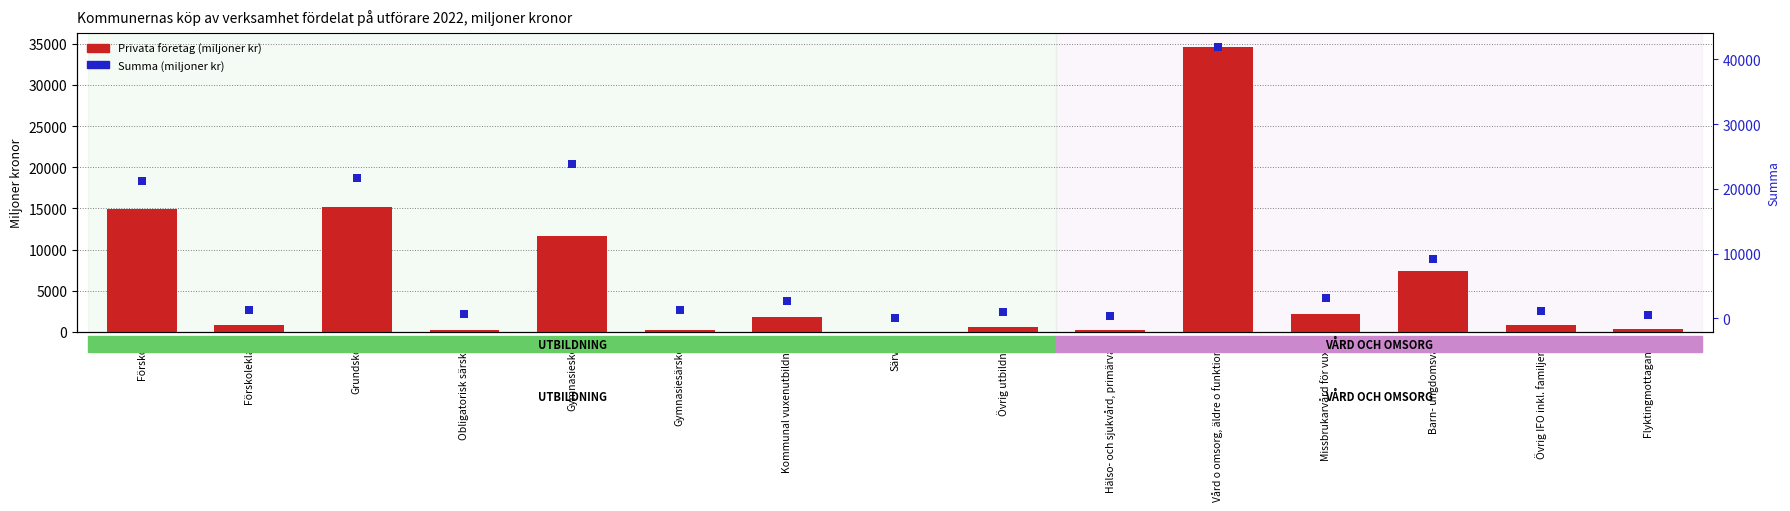

Which series has the largest total across all categories?

Summa